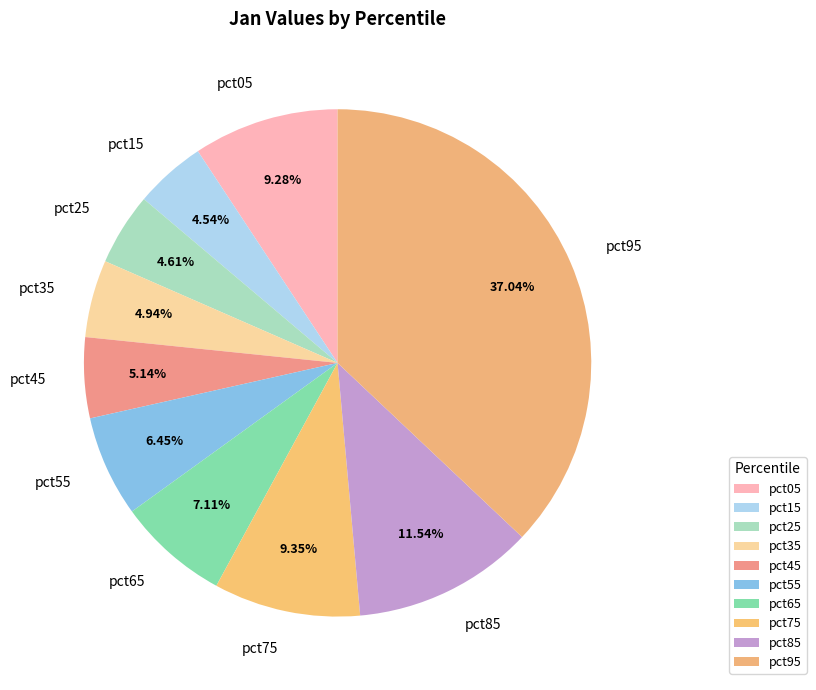

Count the number of slices in the pie.

10